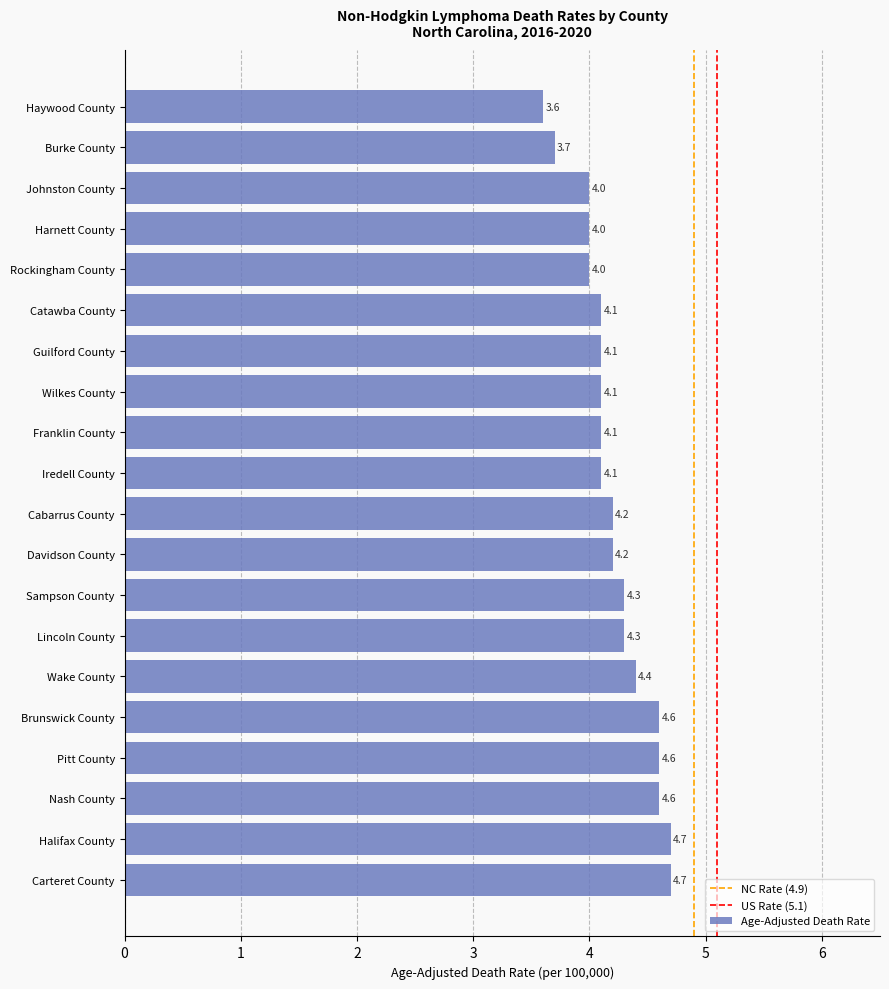

Reading bottom to top, what are all the values shown in this chart?

Carteret County=4.7	Halifax County=4.7	Nash County=4.6	Pitt County=4.6	Brunswick County=4.6	Wake County=4.4	Lincoln County=4.3	Sampson County=4.3	Davidson County=4.2	Cabarrus County=4.2	Iredell County=4.1	Franklin County=4.1	Wilkes County=4.1	Guilford County=4.1	Catawba County=4.1	Rockingham County=4.0	Harnett County=4.0	Johnston County=4.0	Burke County=3.7	Haywood County=3.6